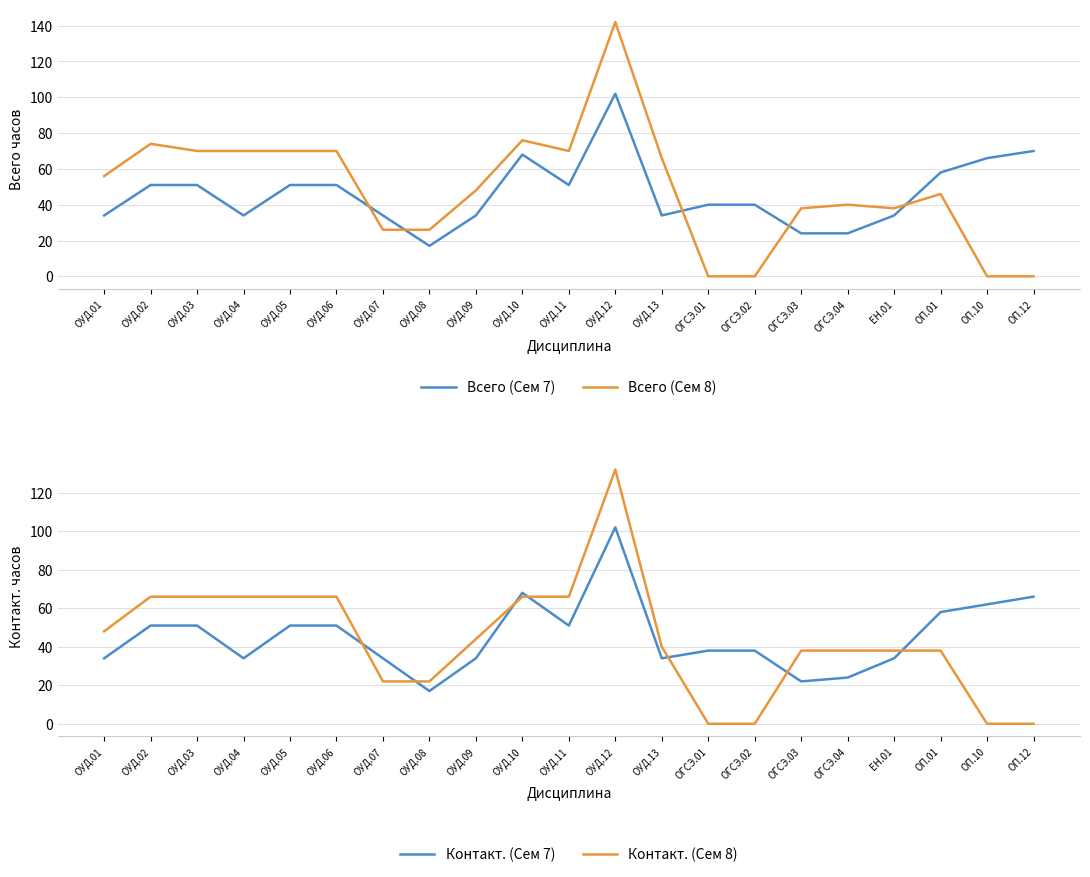

Which series has the largest total across all categories?

Всего (Сем 8)